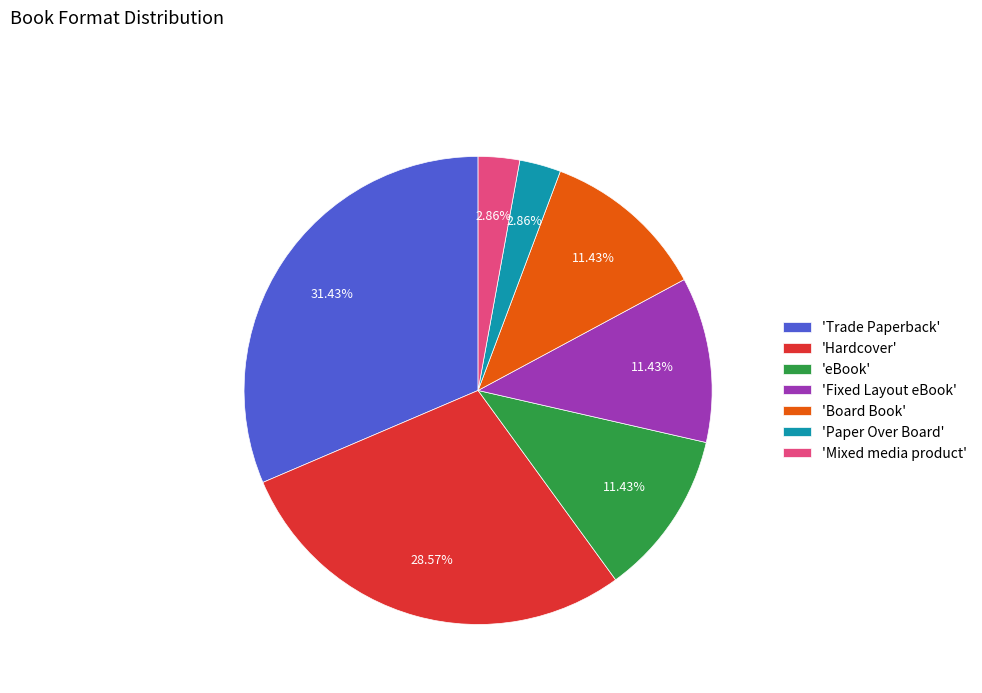

Is there a majority slice in this chart?

No